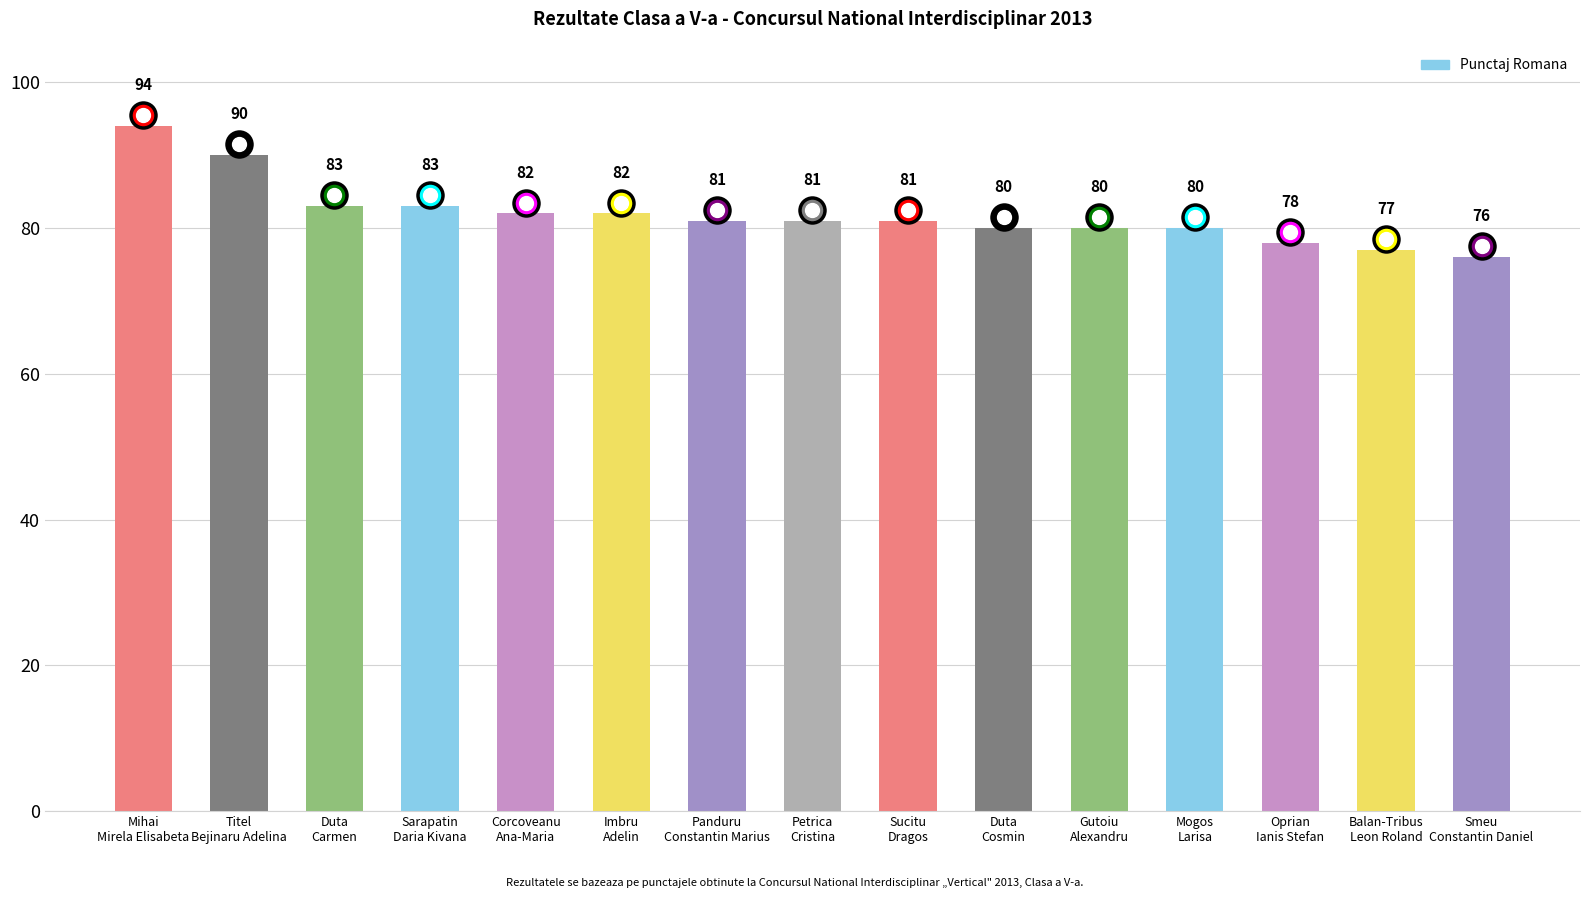

Is it true that the value at Panduru
Constantin Marius is 81?

True